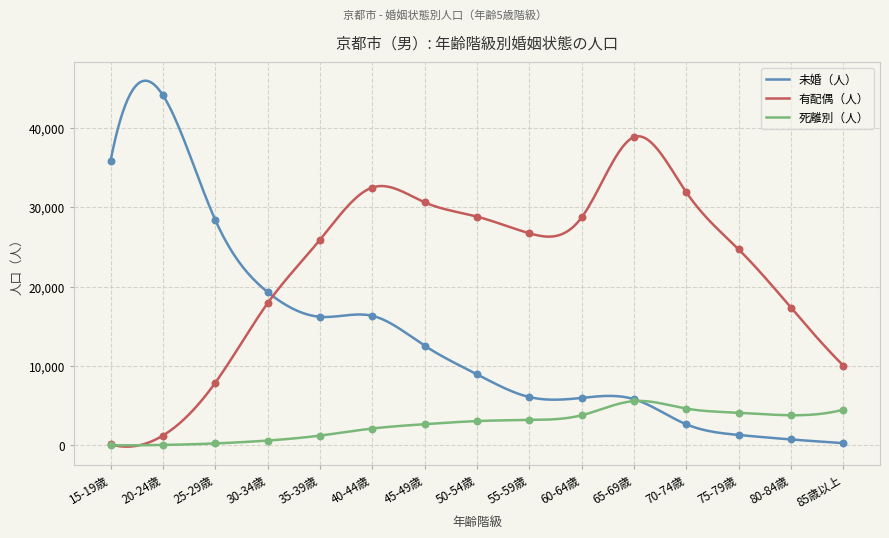

Is the value of 死離別（人） at 20-24歳 greater than the value of 有配偶（人） at 65-69歳?

No